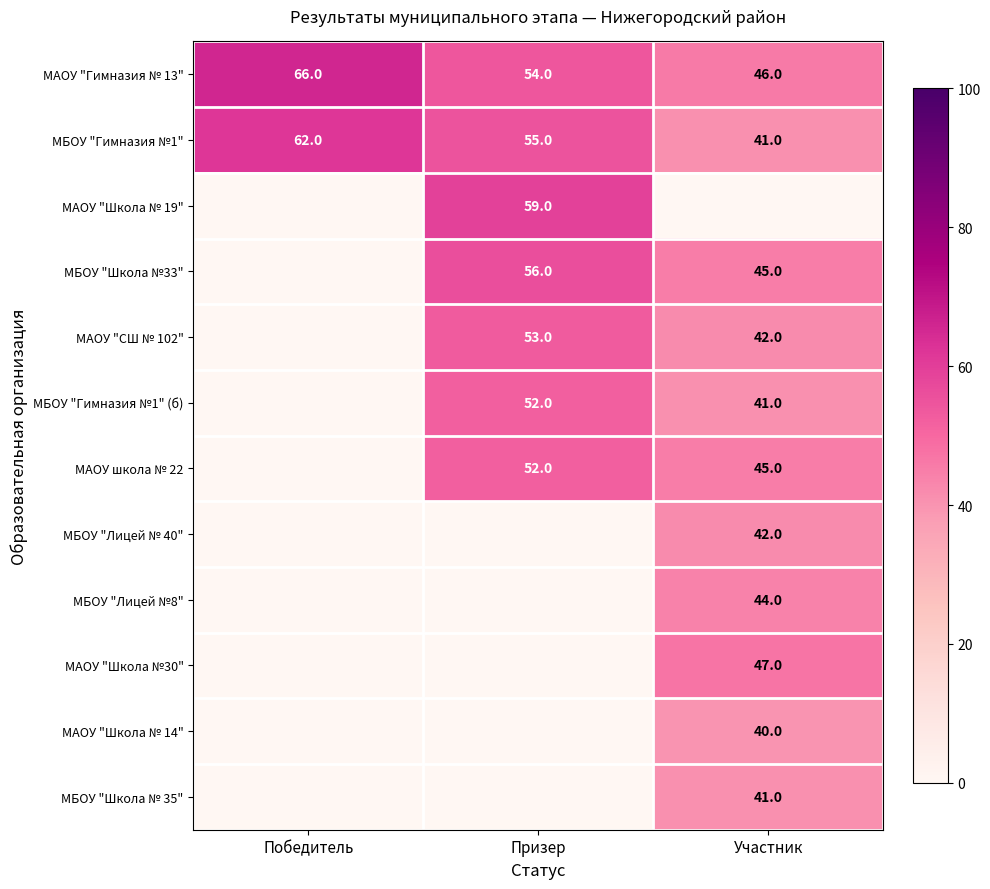

The value of МБОУ "Гимназия №1" at Призер is 94. True or false?

False